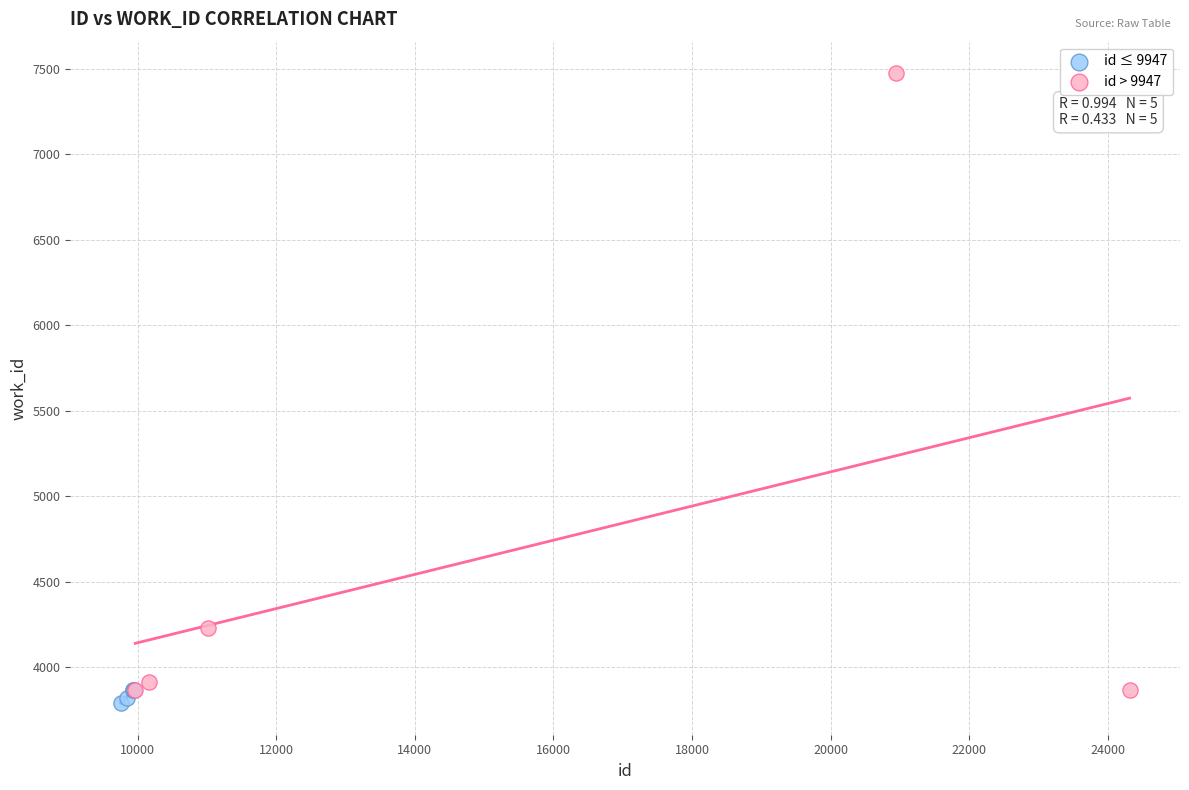

What are all the series names shown in the legend?

id ≤ 9947, id > 9947